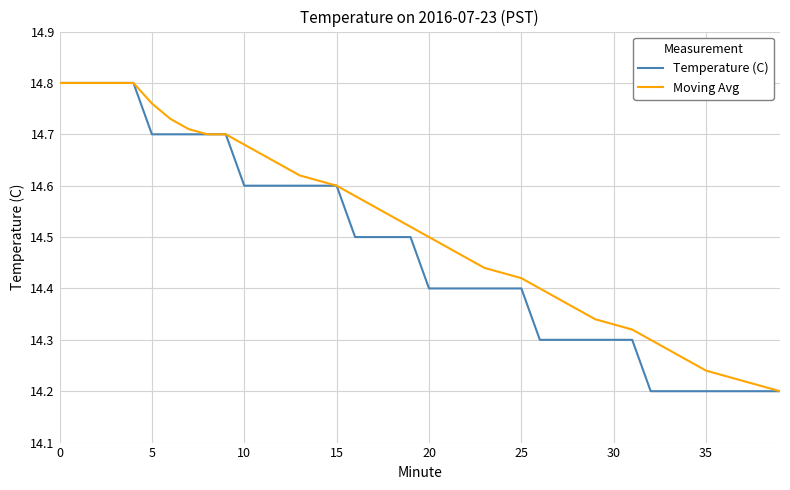

Which series has the largest total across all categories?

Moving Avg